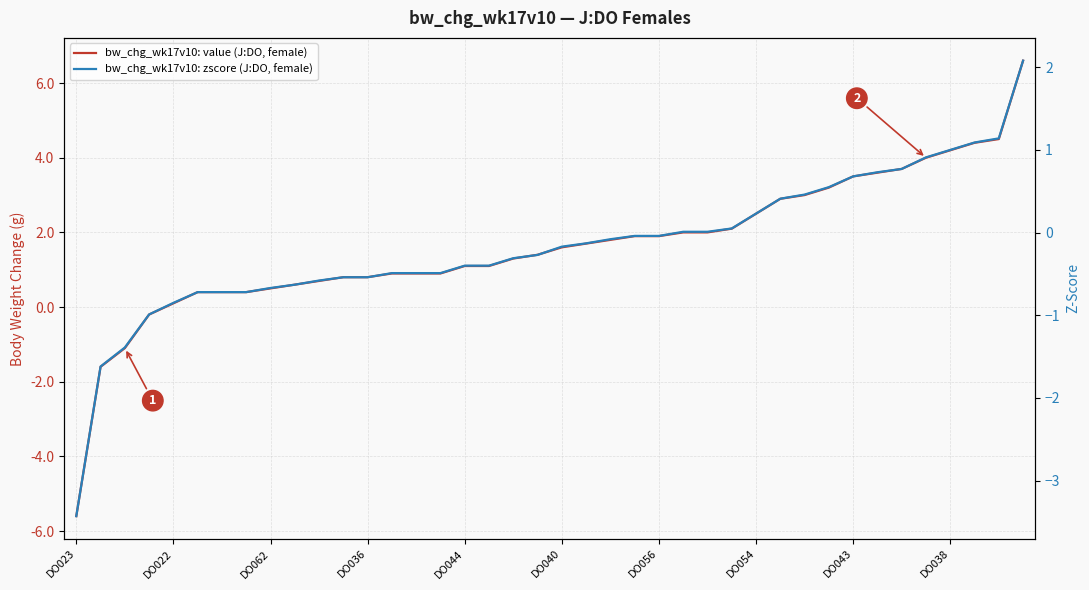

Reading left to right, what are all the values shown in this chart?

bw_chg_wk17v10: value (J:DO, female): -5.6	-1.6	-1.1	-0.2	0.1	0.4	0.4	0.4	0.5	0.6	0.7	0.8	0.8	0.9	0.9	0.9	1.1	1.1	1.3	1.4	1.6	1.7	1.8	1.9	1.9	2.0	2.0	2.1	2.5	2.9	3.0	3.2	3.5	3.6	3.7	4.0	4.2	4.4	4.5	6.6
bw_chg_wk17v10: zscore (J:DO, female): -3.4	-1.6	-1.4	-1.0	-0.8	-0.7	-0.7	-0.7	-0.7	-0.6	-0.6	-0.5	-0.5	-0.5	-0.5	-0.5	-0.4	-0.4	-0.3	-0.3	-0.2	-0.1	-0.1	-0.0	-0.0	0.0	0.0	0.1	0.2	0.4	0.5	0.6	0.7	0.7	0.8	0.9	1.0	1.1	1.1	2.1